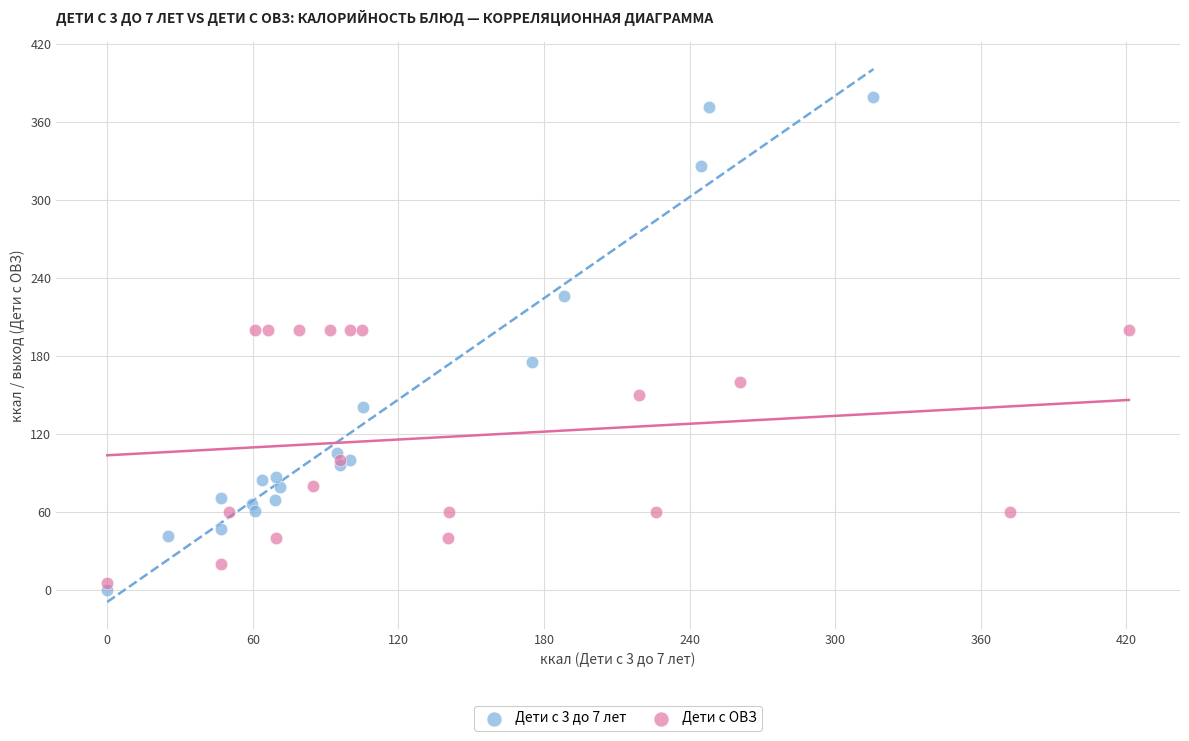

Which series reaches the maximum Y coordinate?

Дети с 3 до 7 лет